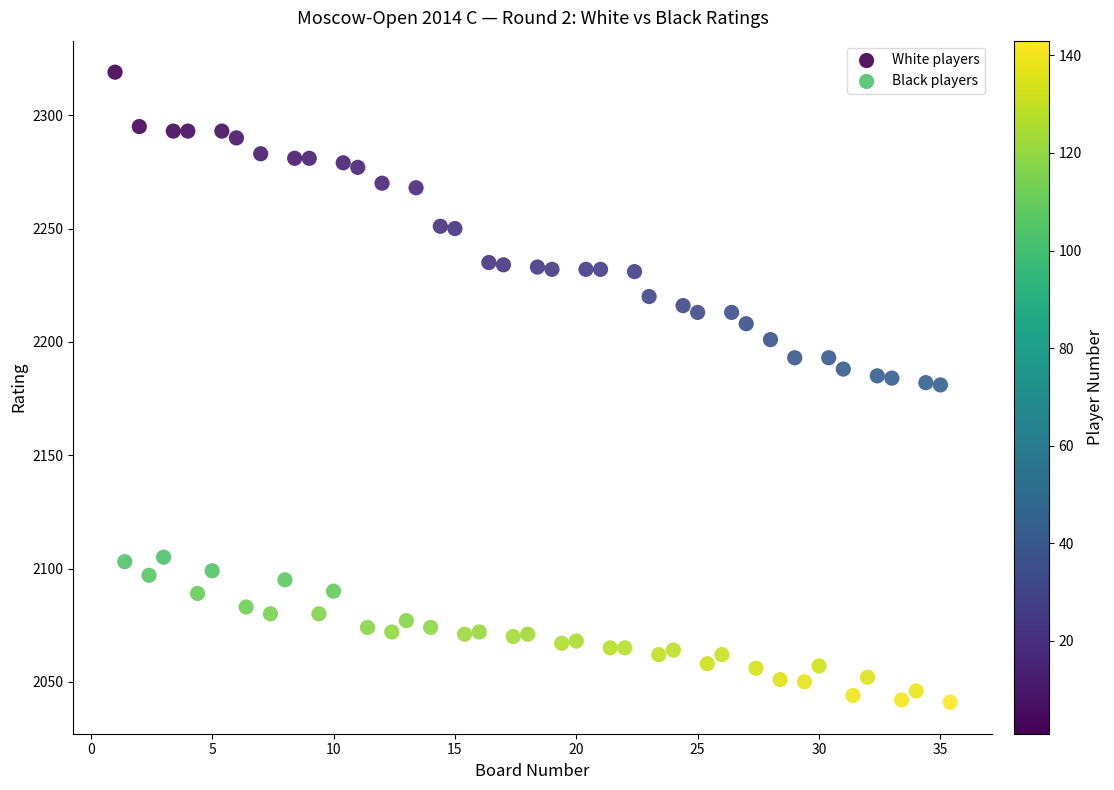

Which series reaches the minimum Y coordinate?

Black players